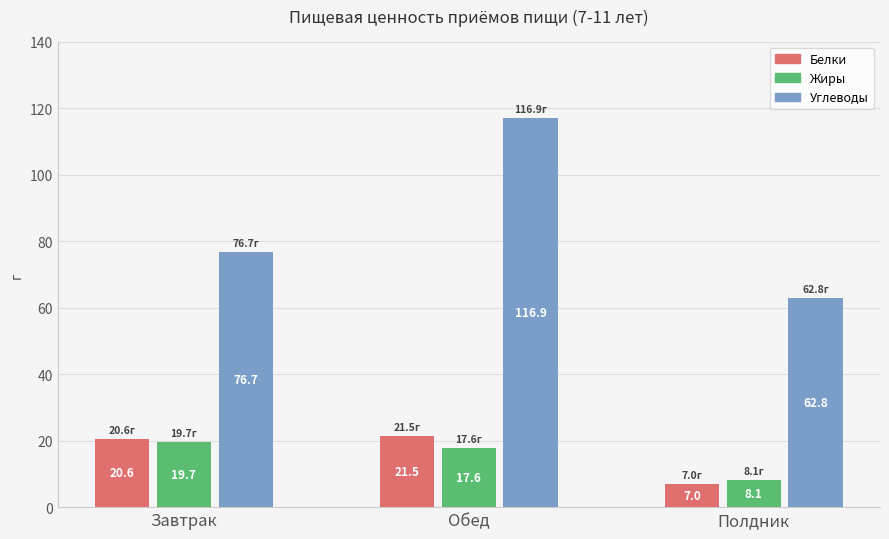

What is the sum of the Углеводы values at Обед and Завтрак?

193.6